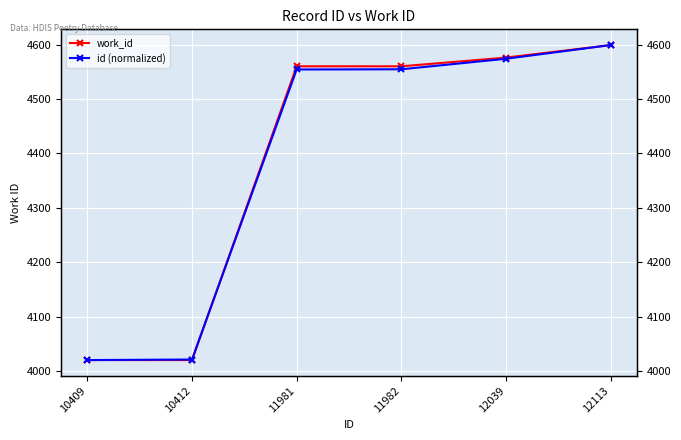

True or false: work_id and id (normalized) cross at least once.

True